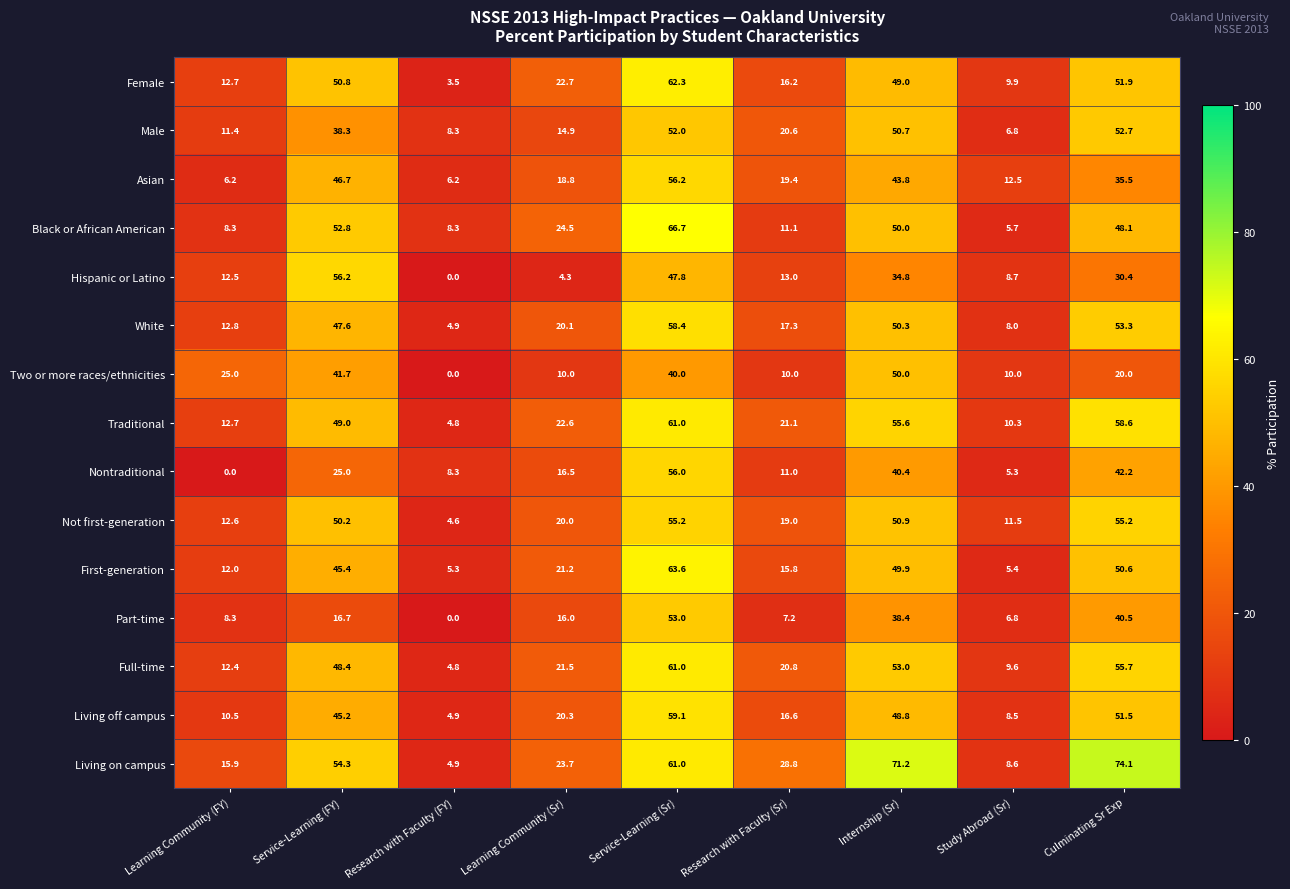

At how many categories does at least one series exceed 39?

4